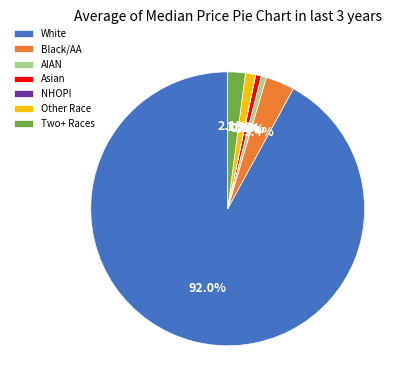

Which slice is the largest?

White